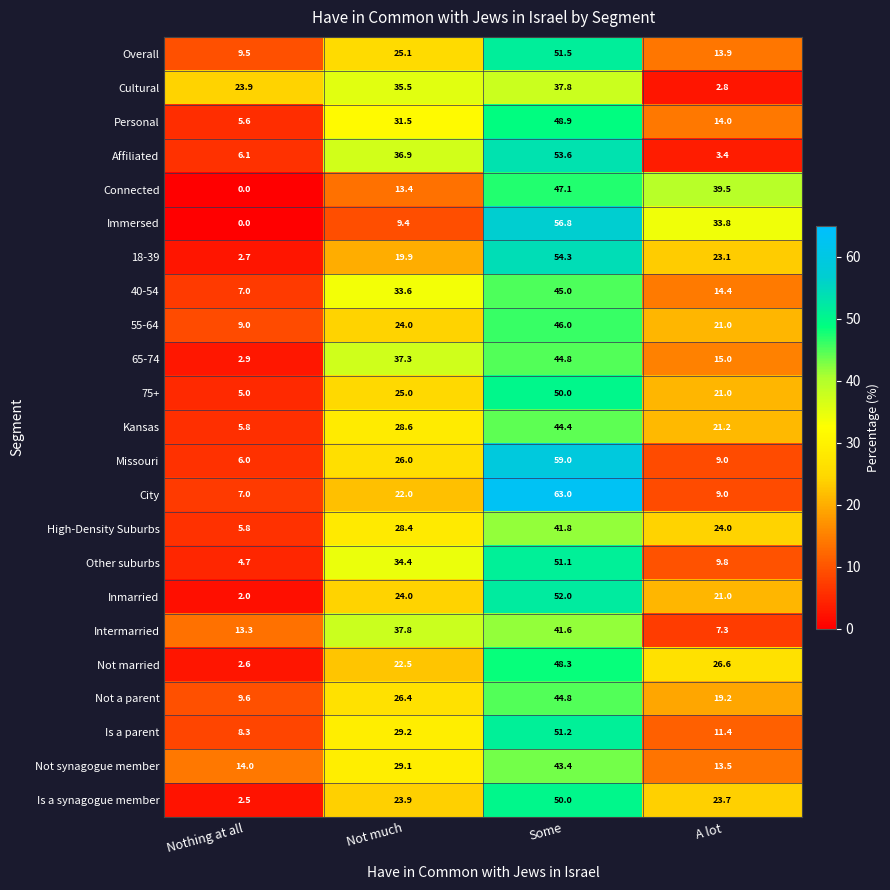

Which series has the largest range (max minus min)?

Immersed